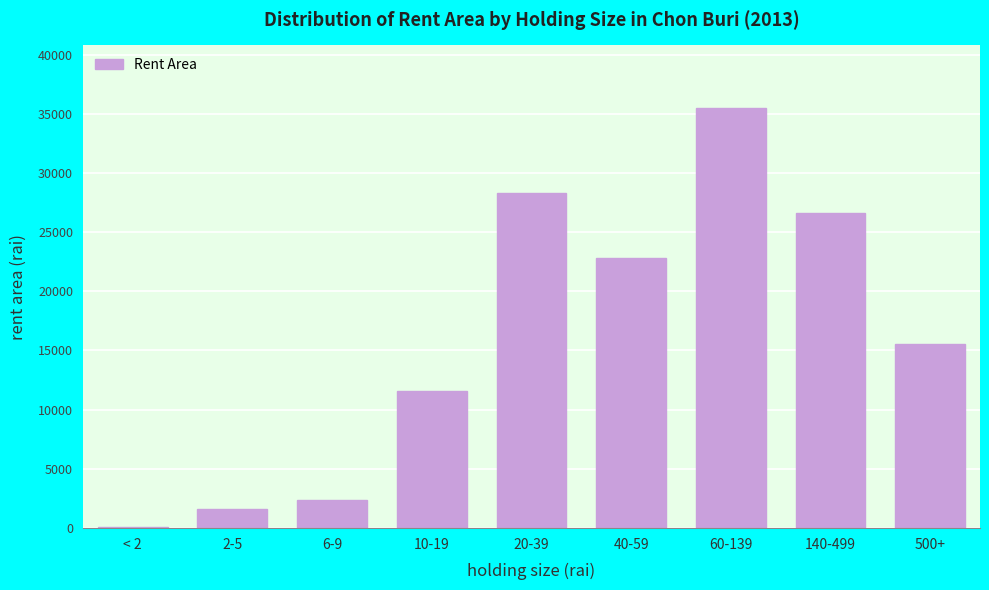

Reading left to right, what are all the values shown in this chart?

< 2=92.3	2-5=1592.2	6-9=2342.0	10-19=11545.3	20-39=28283.7	40-59=22838.1	60-139=35461.4	140-499=26636.0	500+=15517.0